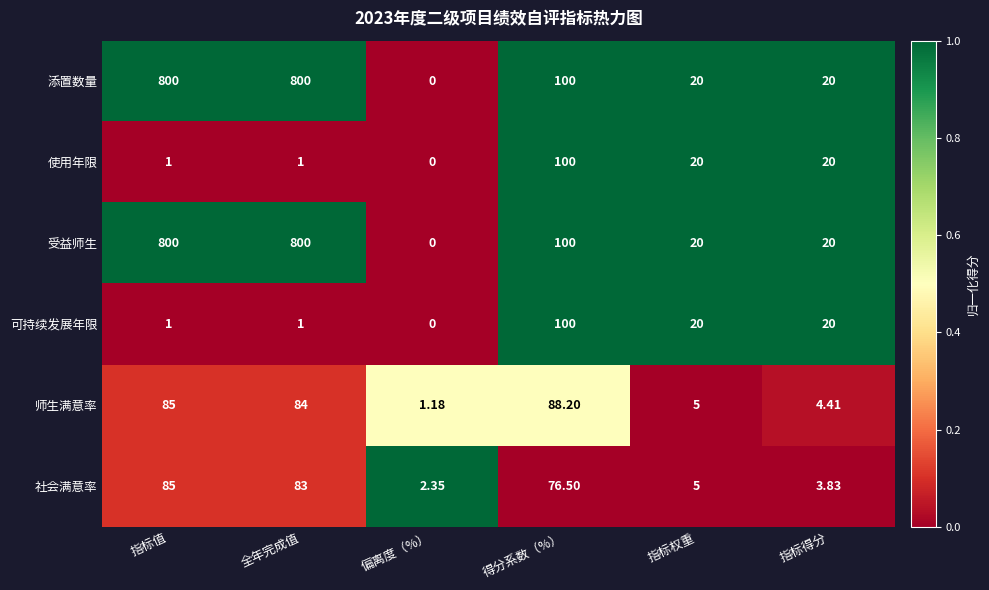

At which category does the chart reach its minimum across all series?

偏离度（%）